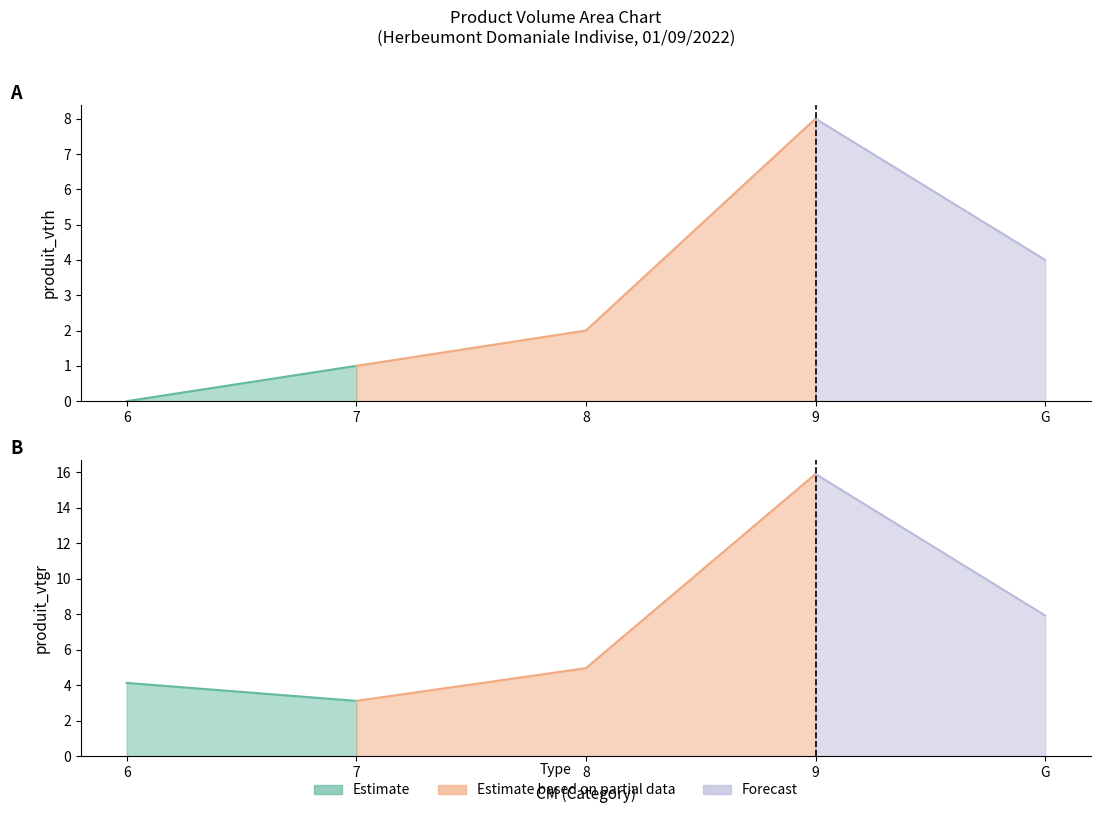

Which category has the highest value across all series?

9